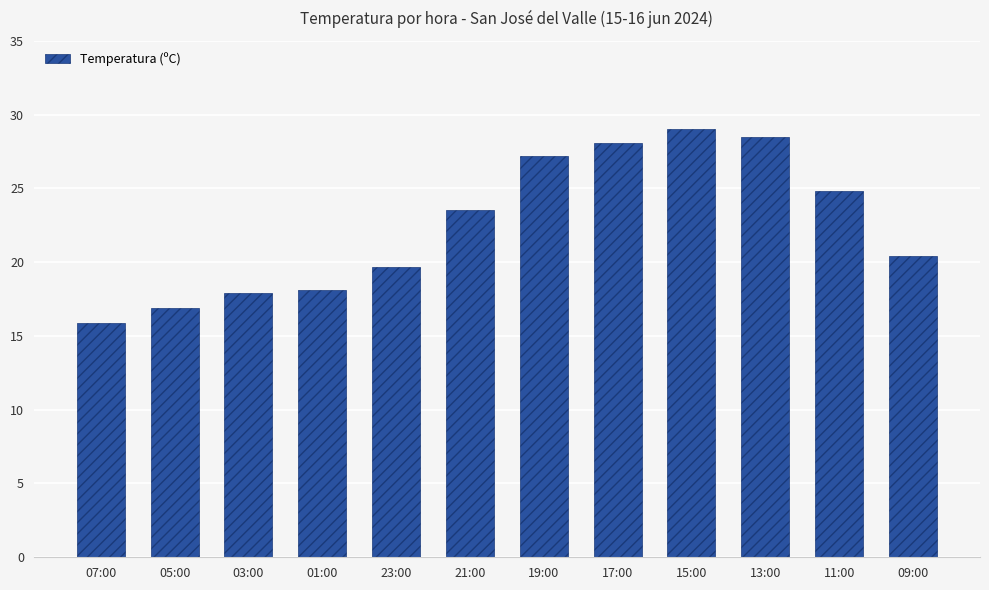

Reading left to right, what are all the values shown in this chart?

07:00=15.9	05:00=16.9	03:00=17.9	01:00=18.1	23:00=19.7	21:00=23.5	19:00=27.2	17:00=28.1	15:00=29.0	13:00=28.5	11:00=24.8	09:00=20.4